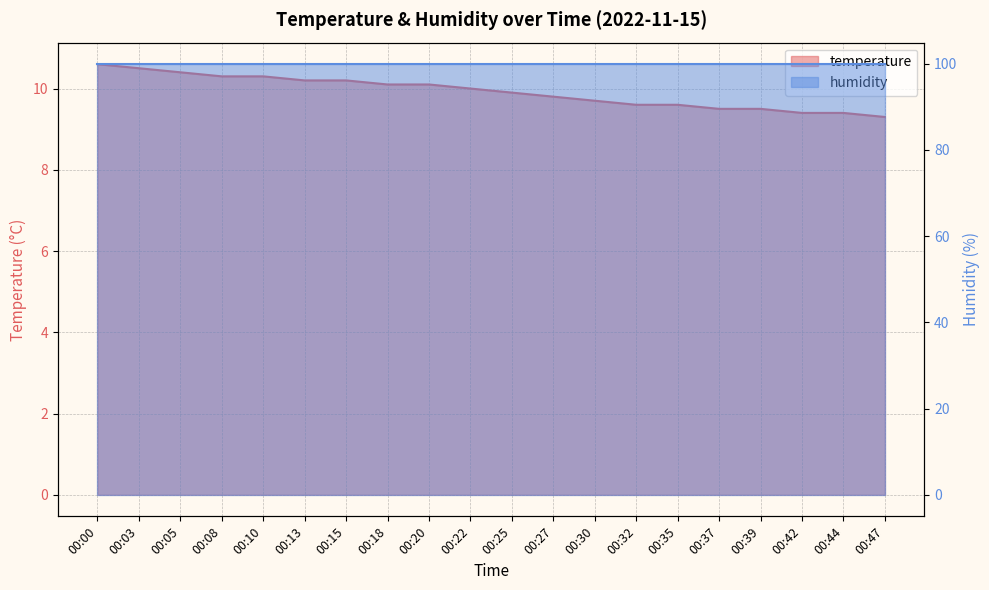

What is the value of the 12th point from the left?

9.8